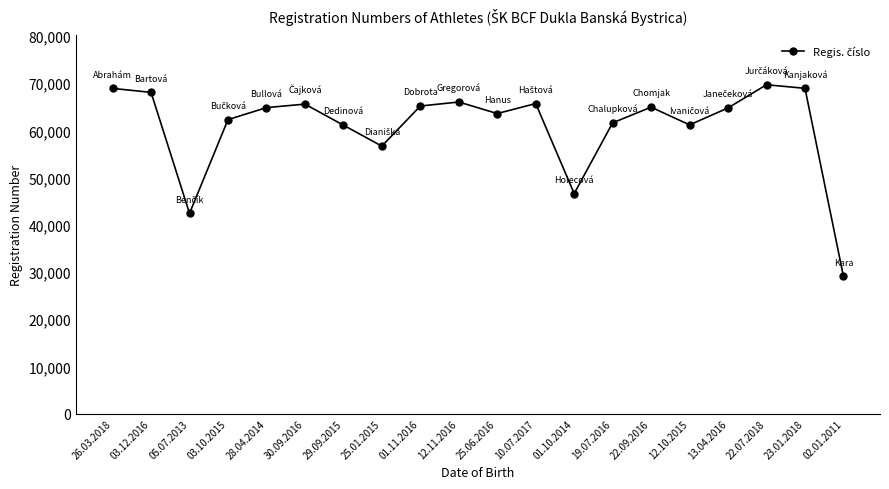

What is the label of the 11th point from the left?

25.06.2016